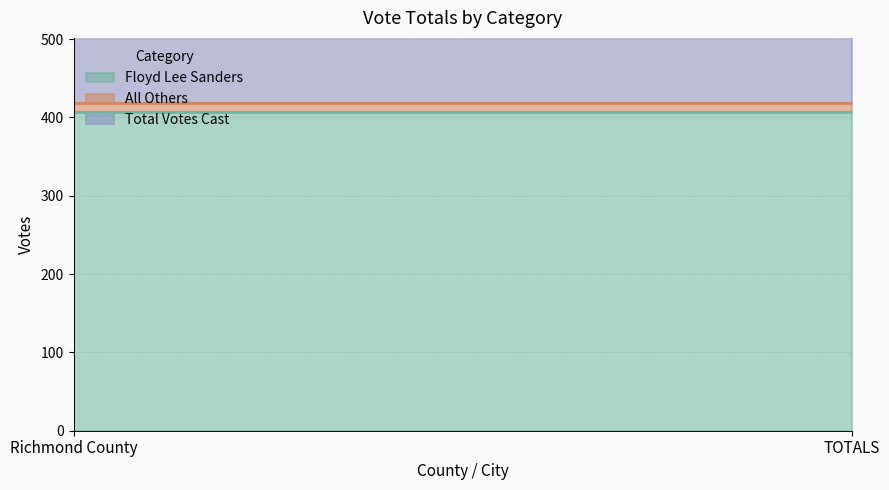

How many lines are shown in the chart?

3